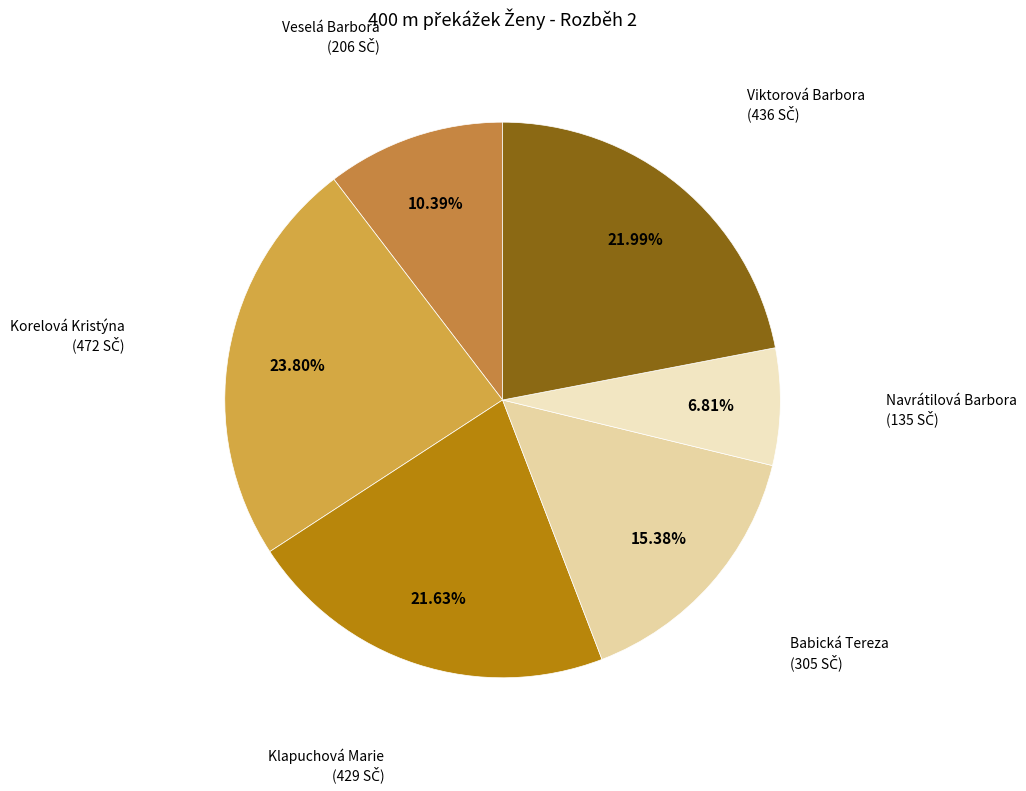

Does Viktorová Barbora account for over 50% of the chart?

No